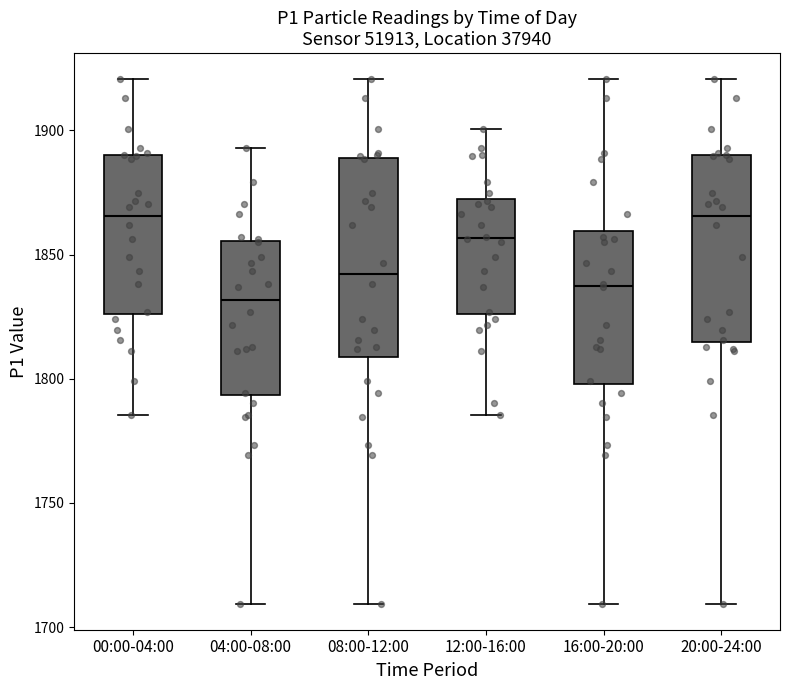

Where is the upper edge of the box for 12:00-16:00 on the y-axis? The values are not printed on the chart, so give them approximately, as read against the axis.

1870